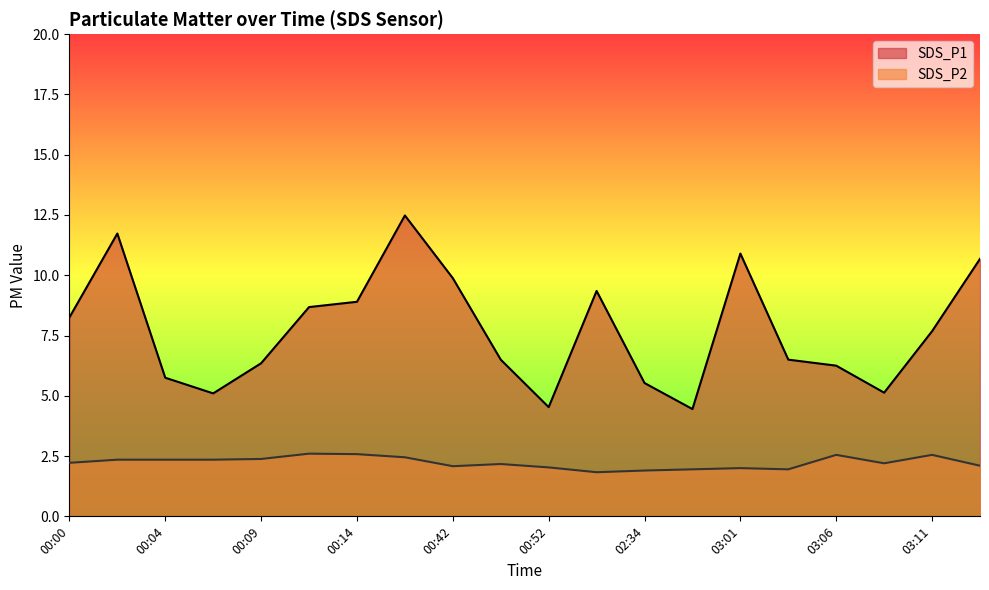

What is the spread (max minus min) of values at 00:14?

6.3